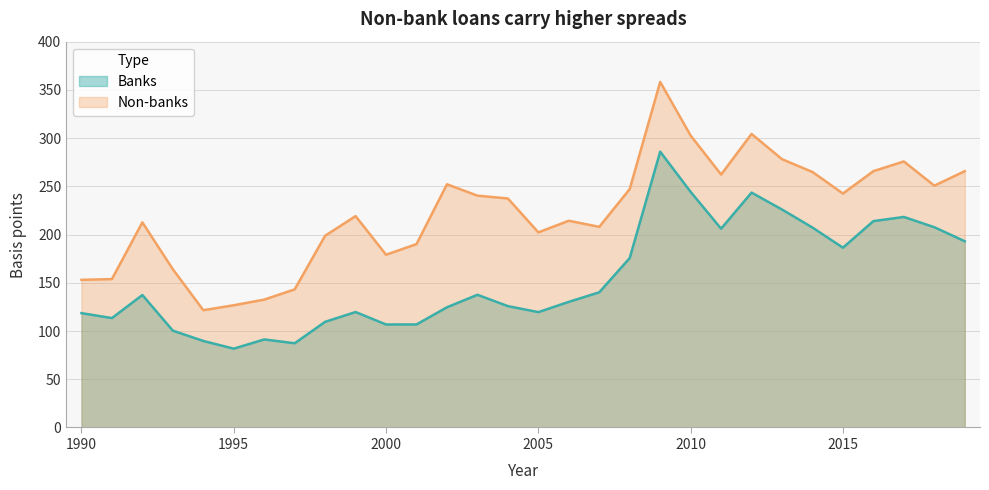

List the series in order of their overall mean, highest first.

Non-banks, Banks